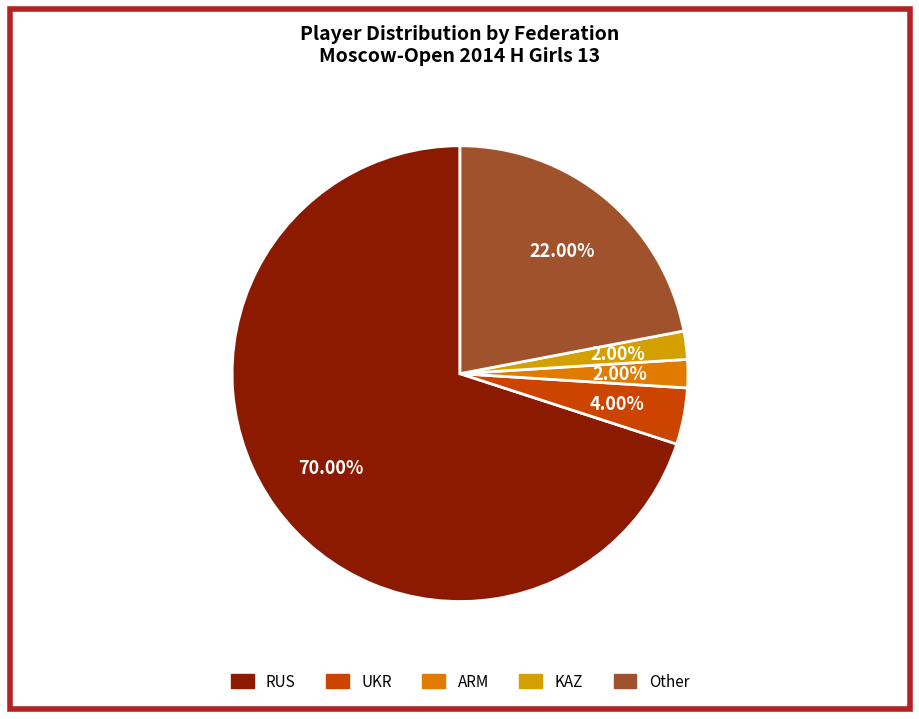

How many slices are in this pie chart?

5